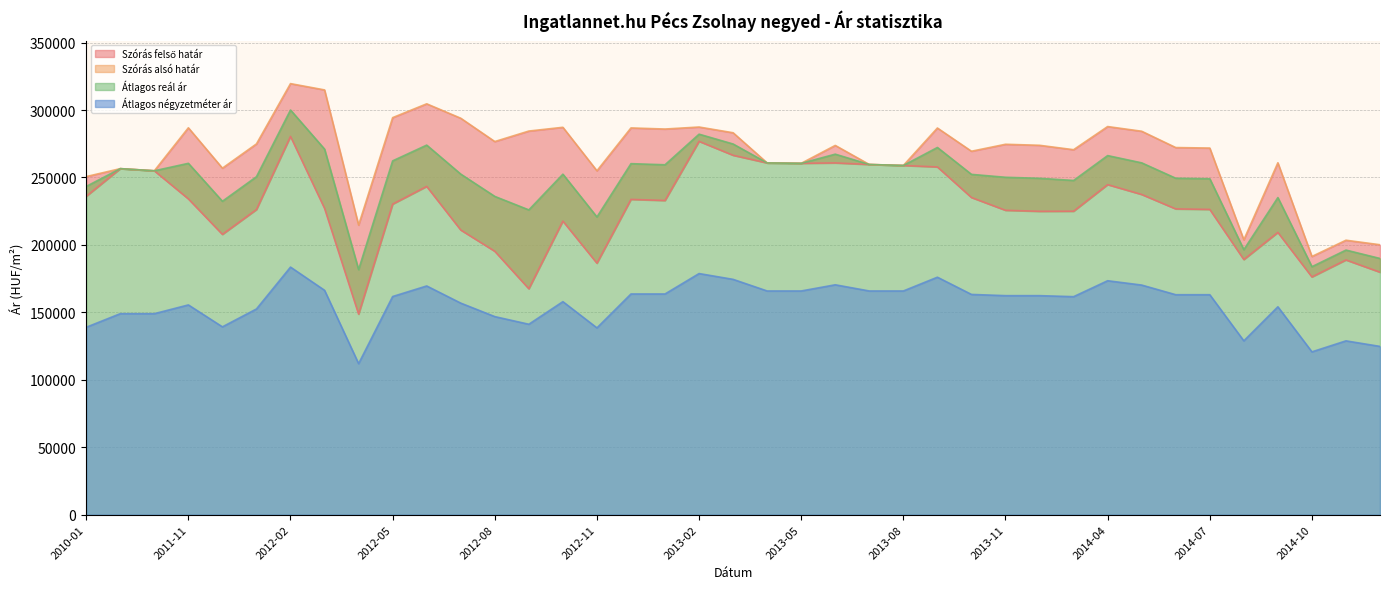

What are all the series names shown in the legend?

Szórás alsó határ, Szórás felső határ, Átlagos reál ár, Átlagos négyzetméter ár